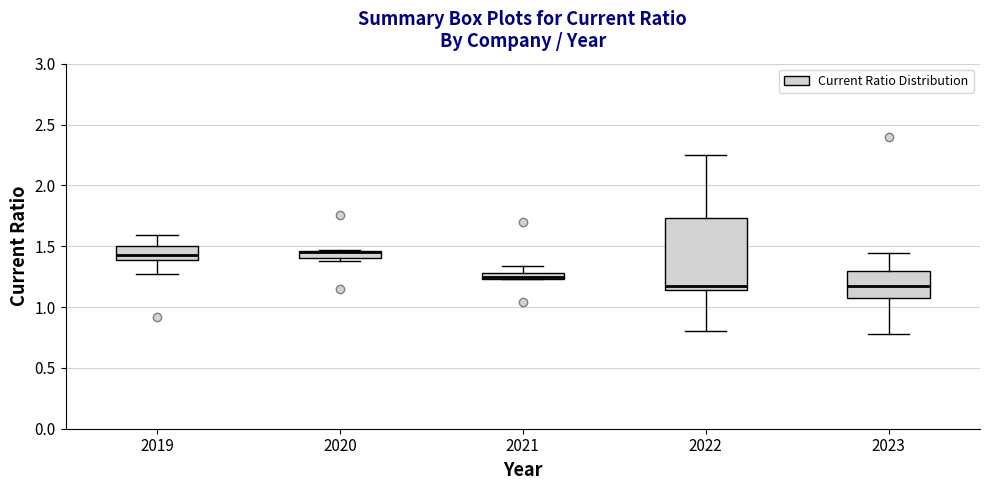

Which box is the tallest, from its lower edge to its upper edge?

2022